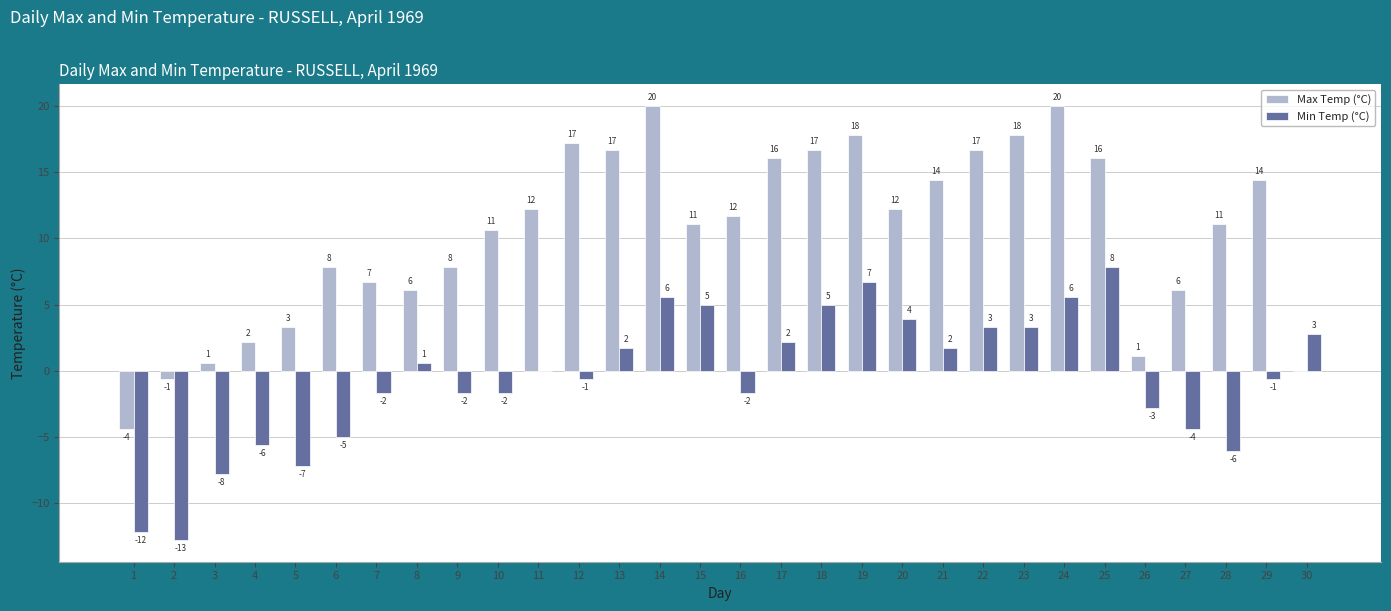

Reading left to right, what are all the values shown in this chart?

Max Temp (°C): -4.4	-0.6	0.6	2.2	3.3	7.8	6.7	6.1	7.8	10.6	12.2	17.2	16.7	20.0	11.1	11.7	16.1	16.7	17.8	12.2	14.4	16.7	17.8	20.0	16.1	1.1	6.1	11.1	14.4	0.0
Min Temp (°C): -12.2	-12.8	-7.8	-5.6	-7.2	-5.0	-1.7	0.6	-1.7	-1.7	0.0	-0.6	1.7	5.6	5.0	-1.7	2.2	5.0	6.7	3.9	1.7	3.3	3.3	5.6	7.8	-2.8	-4.4	-6.1	-0.6	2.8